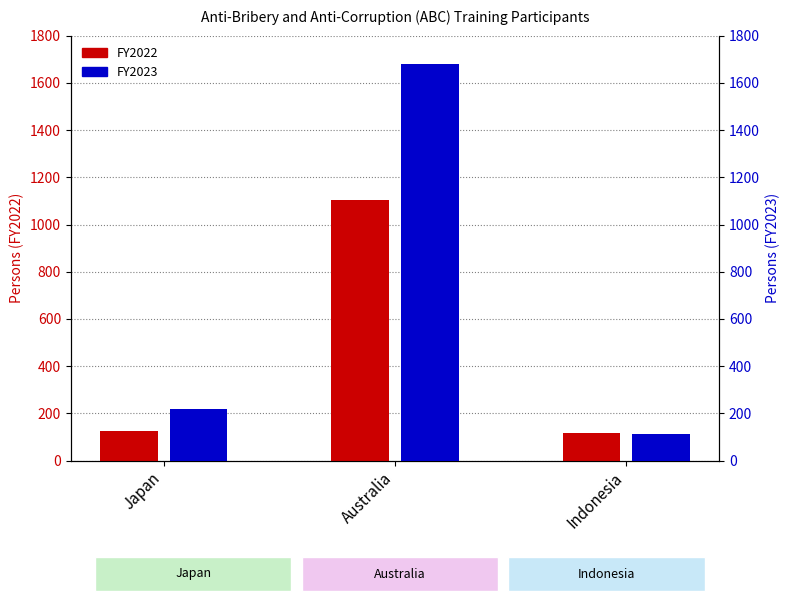

Reading right to left, extract all data points from this chart.

FY2022: Indonesia=116	Australia=1103	Japan=127
FY2023: Indonesia=114	Australia=1680	Japan=219